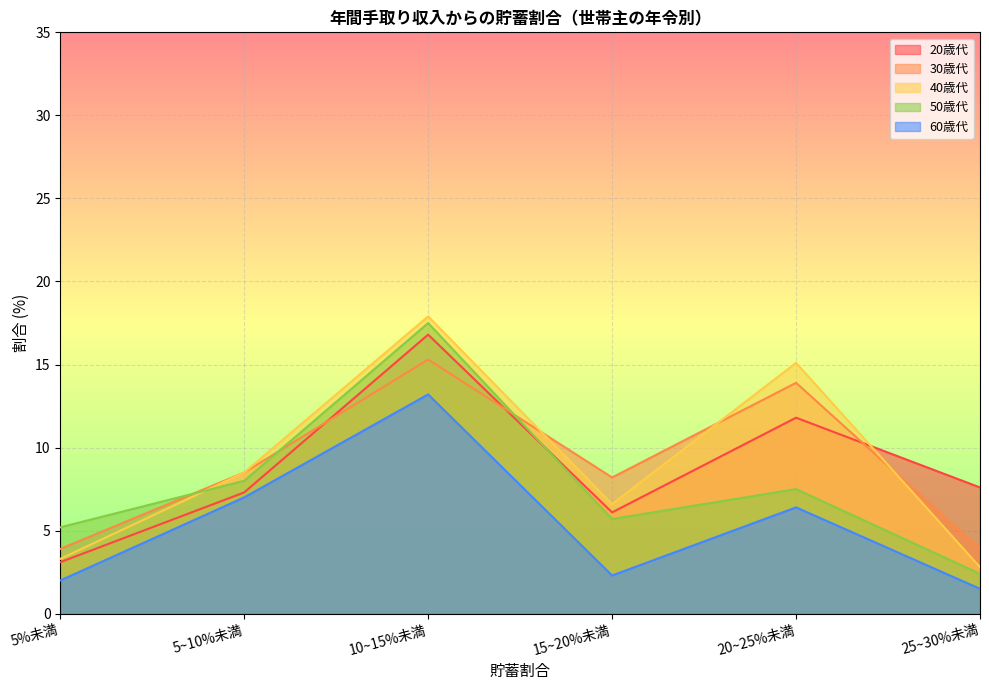

What is the label of the 5th point from the right?

5~10%未満